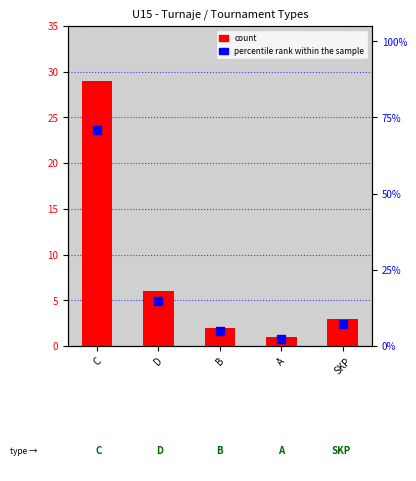

Which series reaches the maximum Y coordinate?

percentile rank within the sample